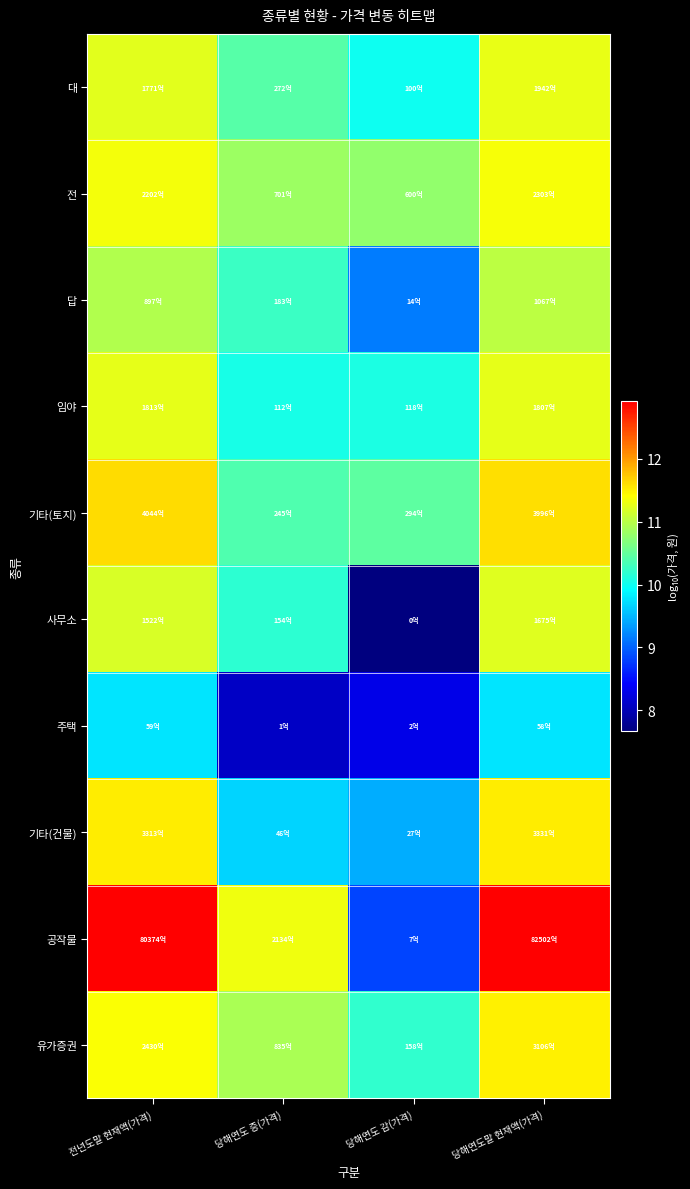

At 전년도말 현재액(가격), list the series in order from smallest to largest.

주택, 답, 사무소, 대, 임야, 전, 유가증권, 기타(건물), 기타(토지), 공작물